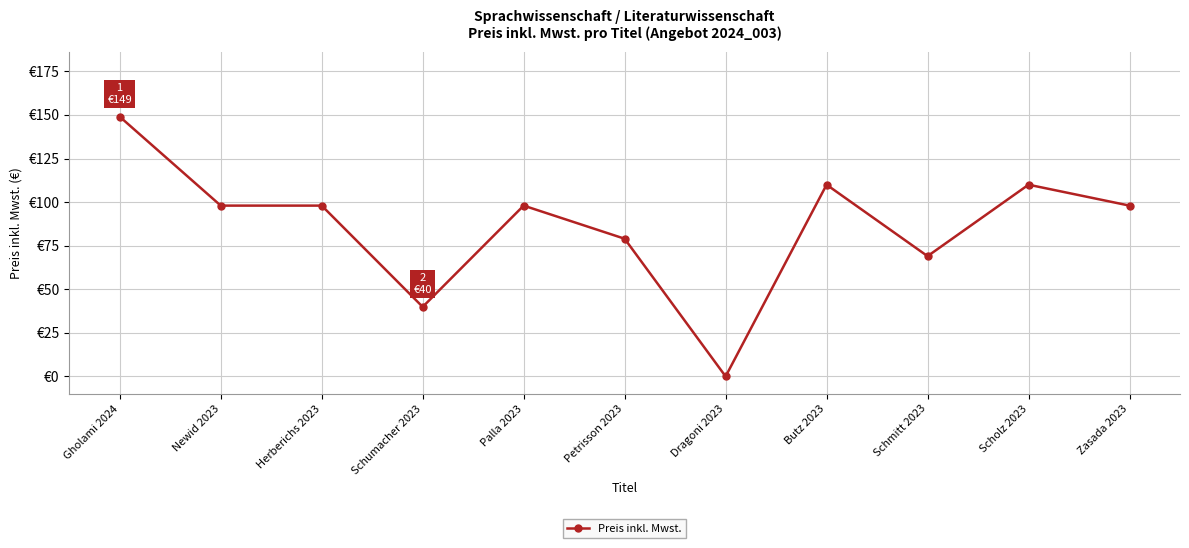

What is the value of the 4th point from the left?

39.9